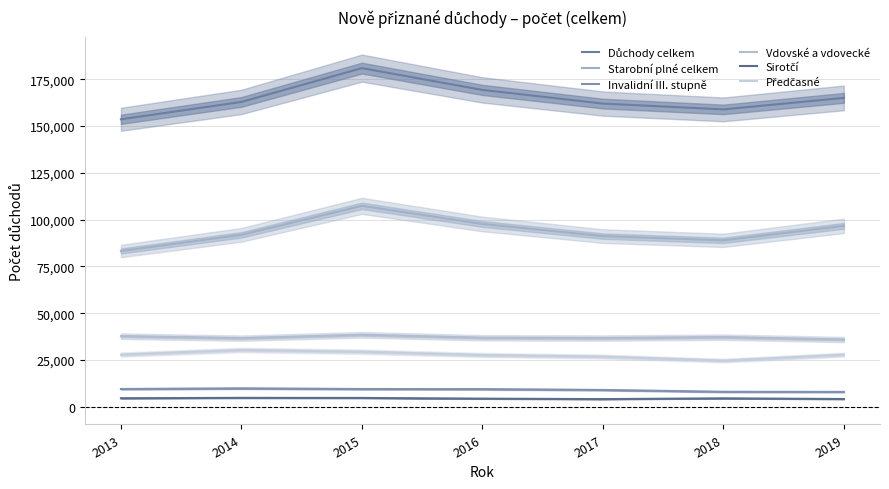

Which series has the largest range (max minus min)?

Důchody celkem